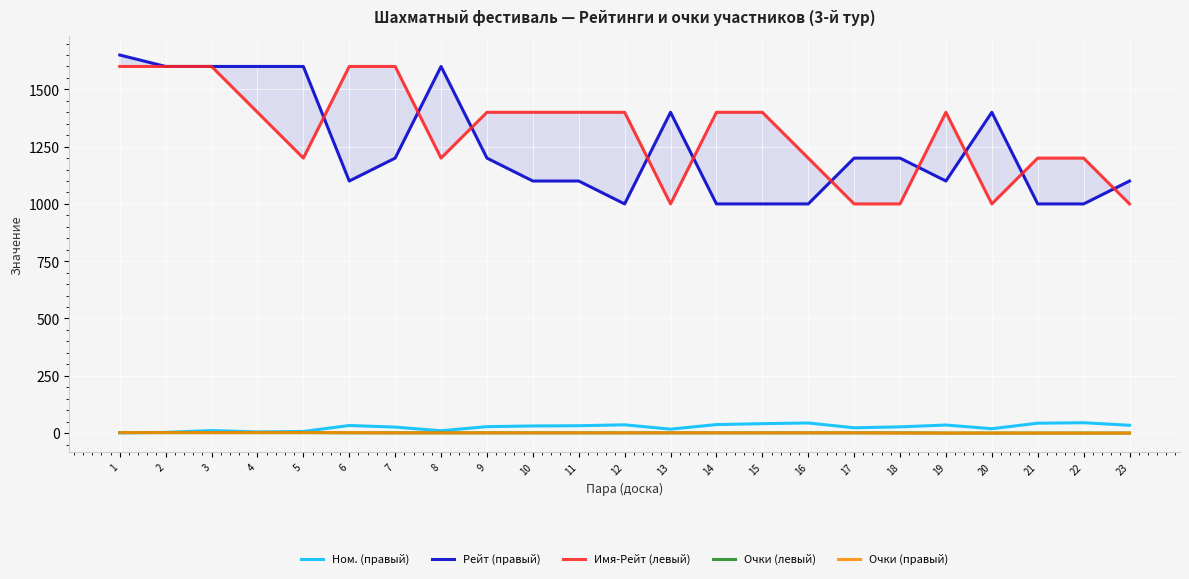

How many series are shown in this chart?

5